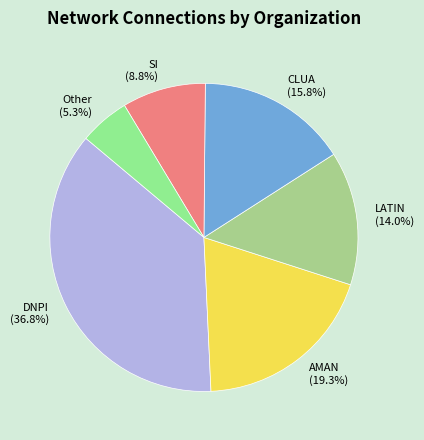

Rank the categories by value from highest to lowest.

DNPI, AMAN, CLUA, LATIN, SI, Other